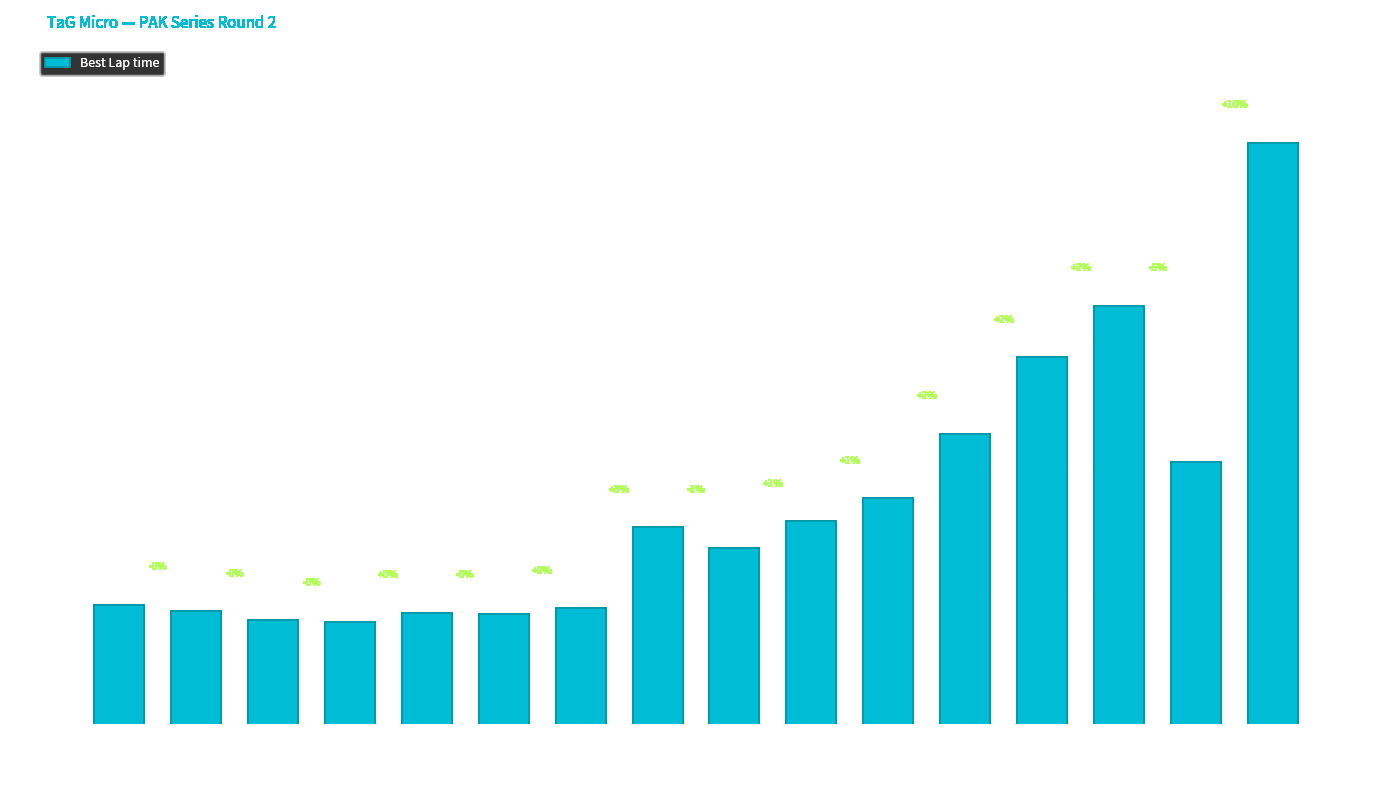

Is it true that the value at Ava Brozowsk is 33.4?

False